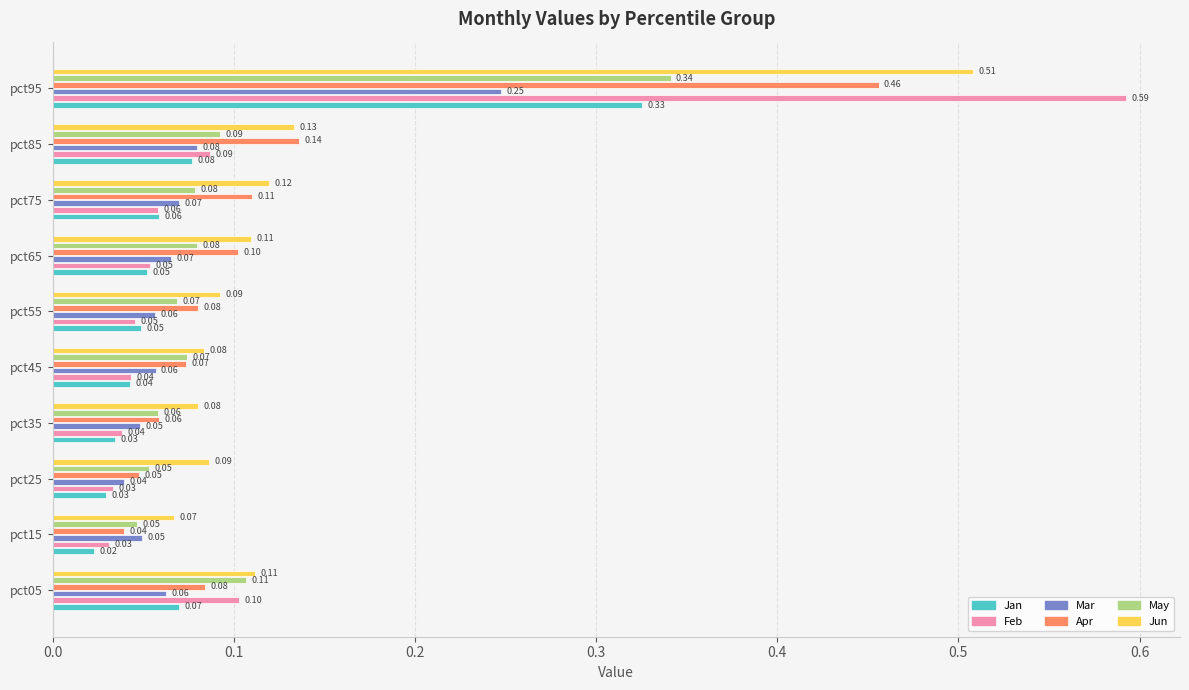

At which label does Apr reach its peak?

pct95